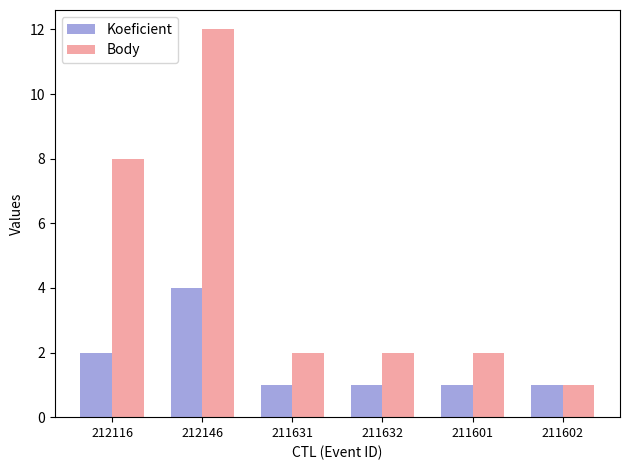

What is the value of the Koeficient bar at the 3rd from the left?

1